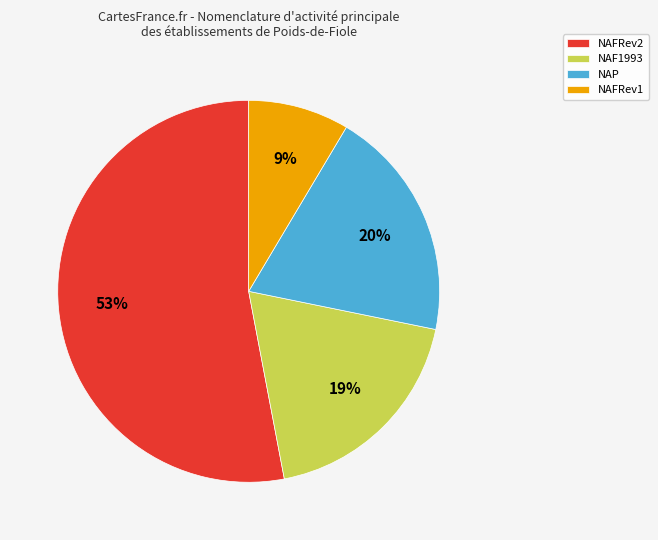

Does NAP represent more than half of the total?

No